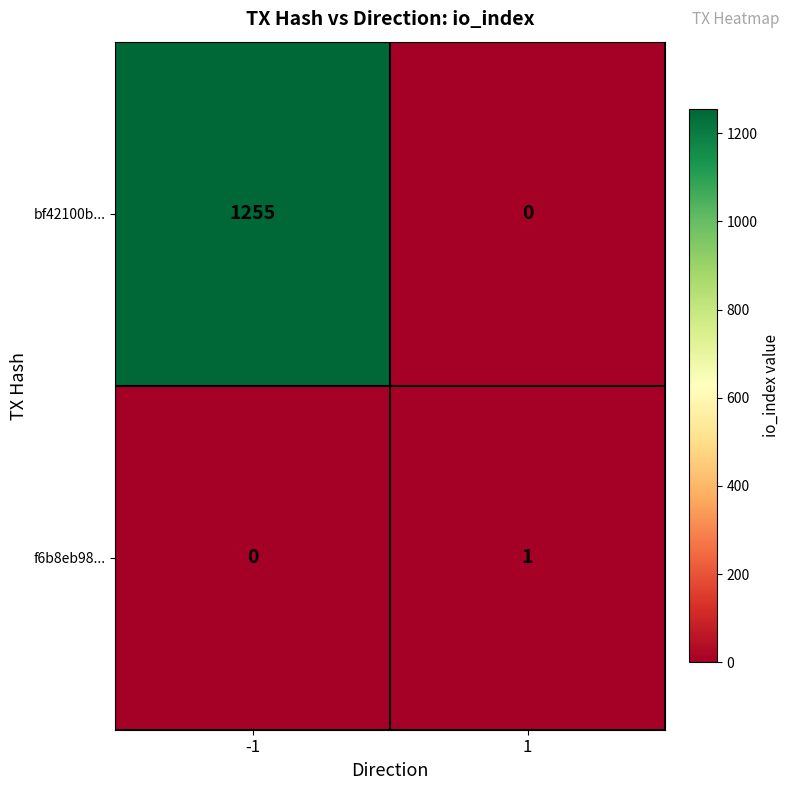

True or false: f6b8eb98... has a value of 0 at -1.

True